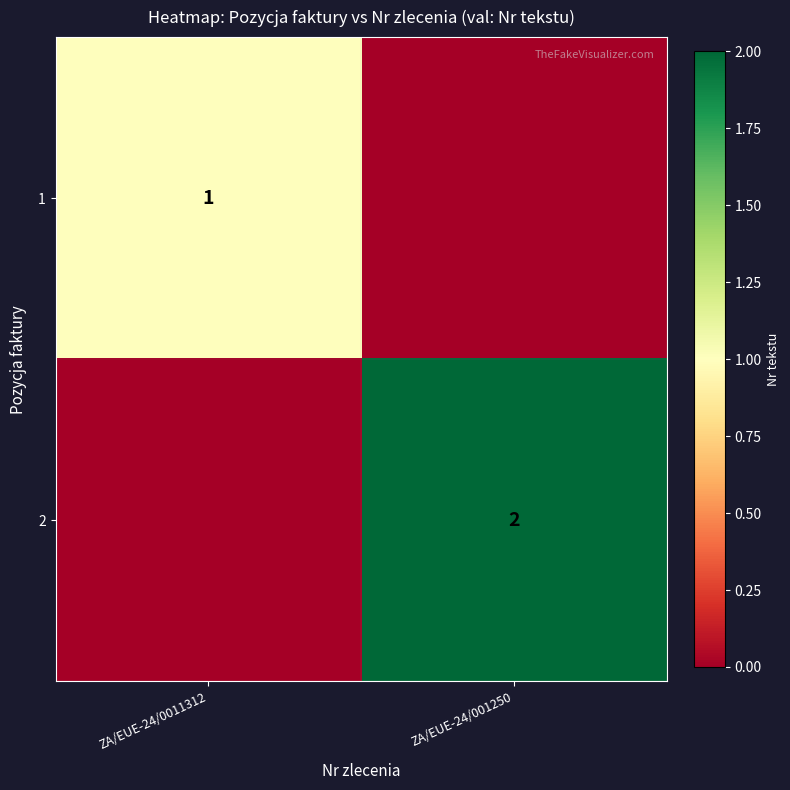

The value of 1 at ZA/EUE-24/0011312 is 1. True or false?

True